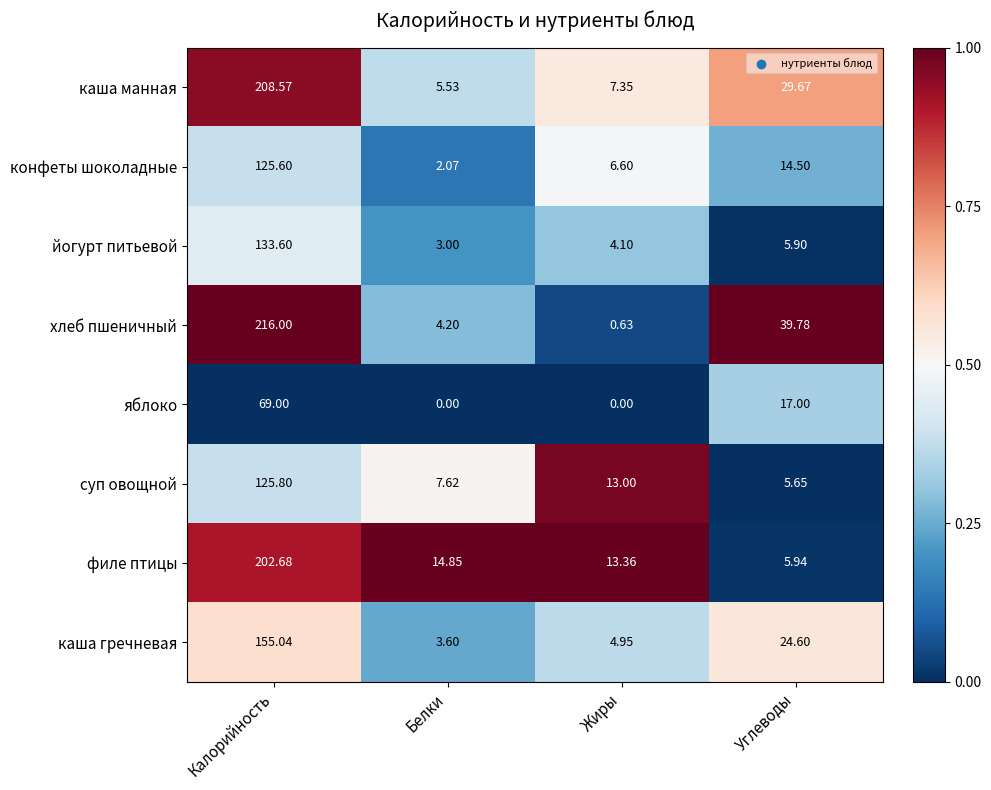

Which series changed the most between Жиры and Углеводы?

хлеб пшеничный